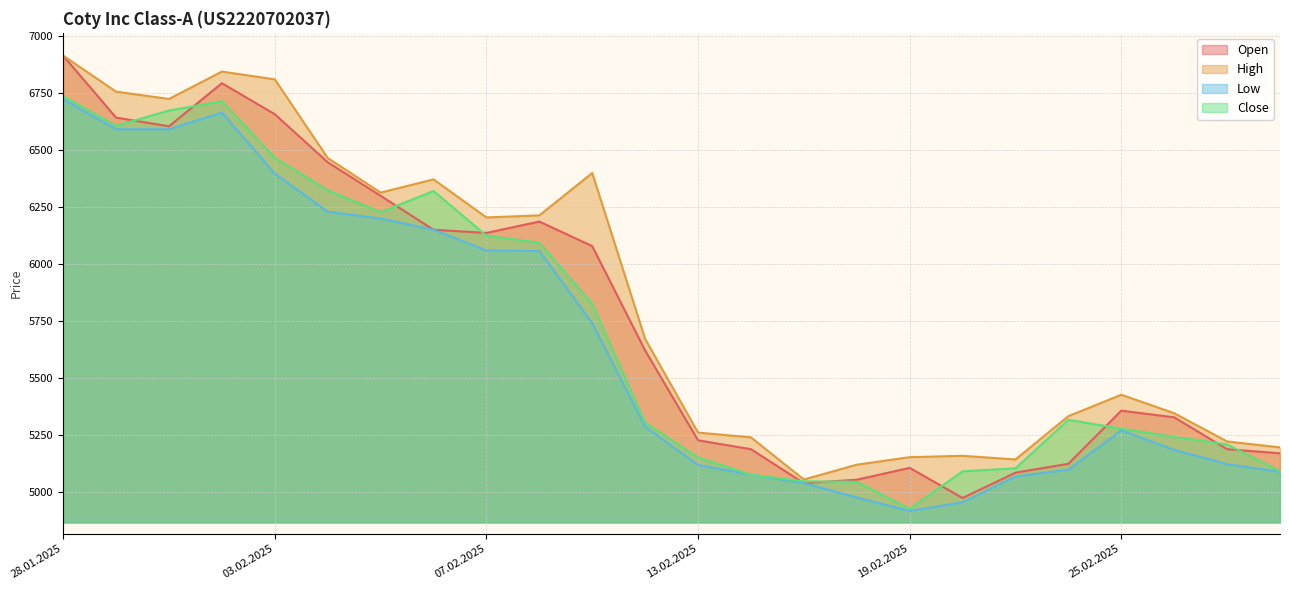

What is the total value across all series at 29.01.2025?

26603